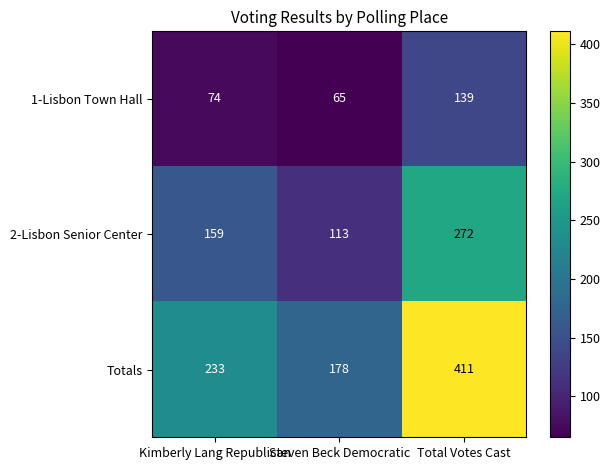

At Steven Beck Democratic, list the series in order from largest to smallest.

Totals, 2-Lisbon Senior Center, 1-Lisbon Town Hall